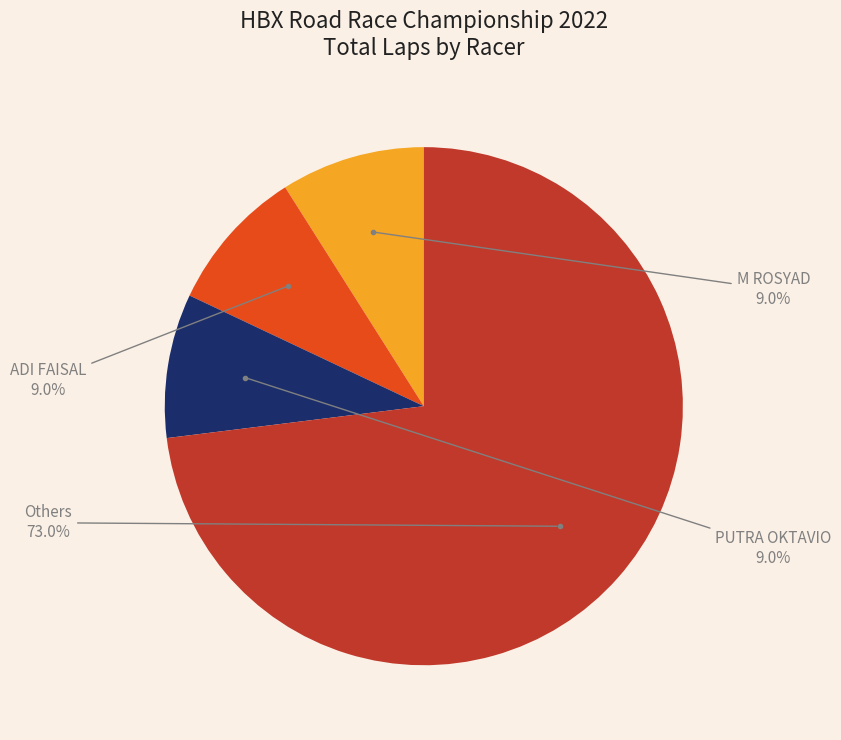

Is there any slice that represents more than half of the pie?

Yes